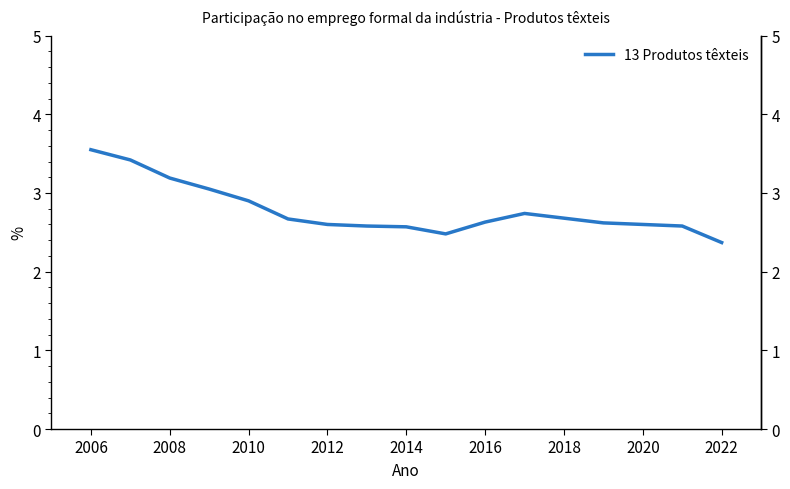

What is the difference between the maximum and minimum values?

1.2